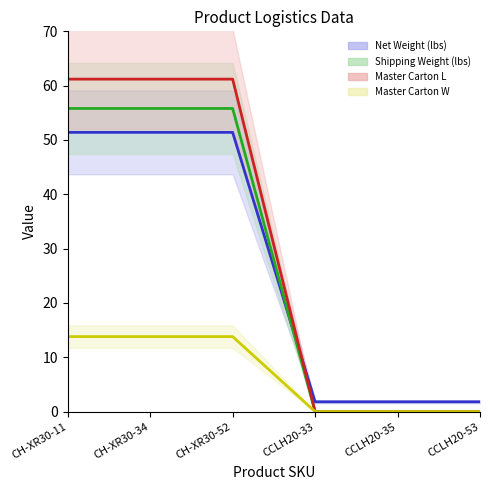

Does the chart have visible grid lines?

No